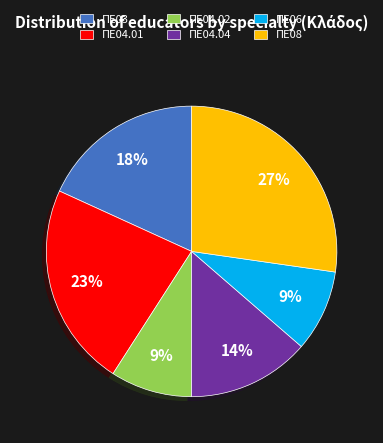

Which category has the biggest portion of the pie?

ΠΕ08